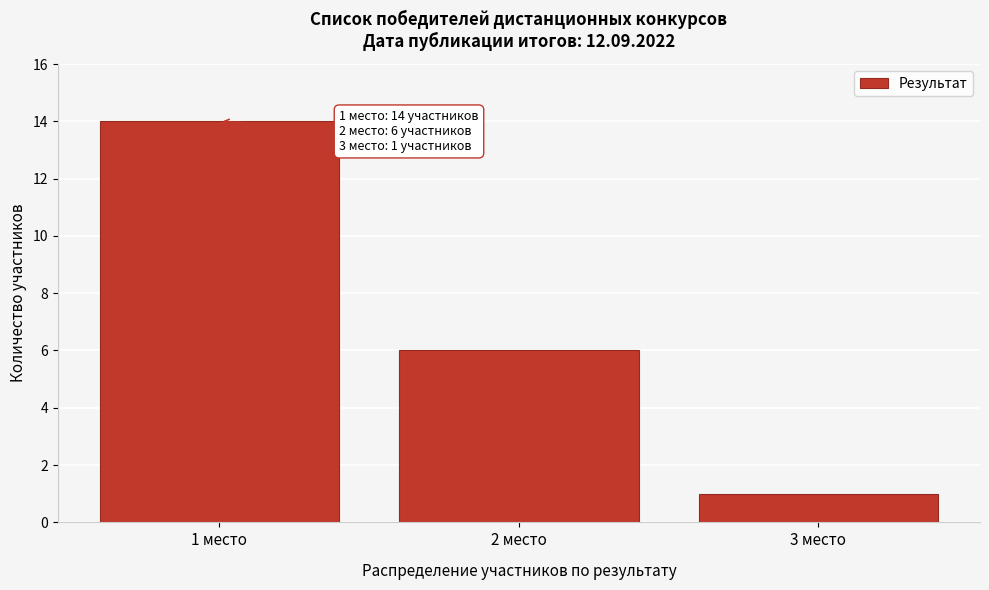

Over which range of the x-axis is the bar tallest?

0.5 to 1.5